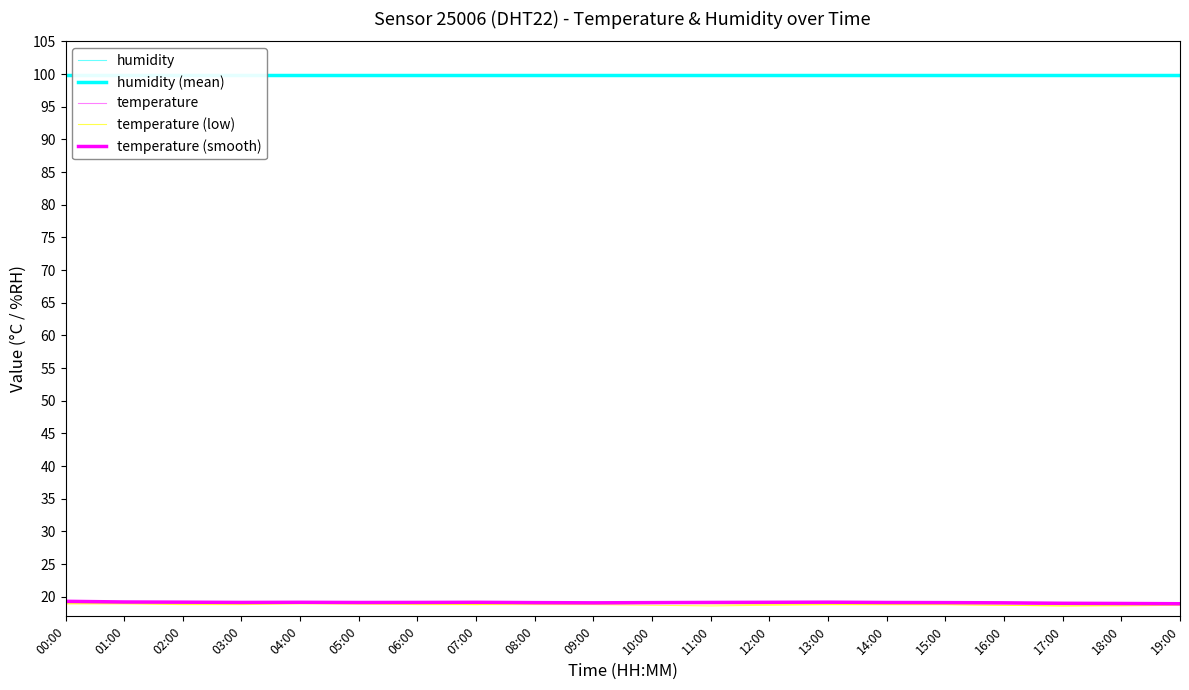

Reading right to left, extract all data points from this chart.

humidity: 99.9	99.9	99.9	99.9	99.9	99.9	99.9	99.9	99.9	99.9	99.9	99.9	99.9	99.9	99.9	99.9	99.9	99.9	99.9	99.9
humidity (mean): 99.9	99.9	99.9	99.9	99.9	99.9	99.9	99.9	99.9	99.9	99.9	99.9	99.9	99.9	99.9	99.9	99.9	99.9	99.9	99.9
temperature: 18.9	18.9	18.9	19.0	19.1	19.1	19.2	19.2	19.2	19.1	19.0	19.0	19.2	19.2	19.1	19.2	19.1	19.1	19.1	19.3
temperature (low): 18.7	18.6	18.6	18.7	18.8	18.8	18.8	18.7	18.6	18.7	18.8	18.8	18.8	18.8	18.9	19.0	18.9	18.9	19.0	19.0
temperature (smooth): 18.9	19.0	19.0	19.1	19.1	19.1	19.2	19.1	19.1	19.1	19.1	19.1	19.1	19.1	19.1	19.1	19.1	19.2	19.2	19.3